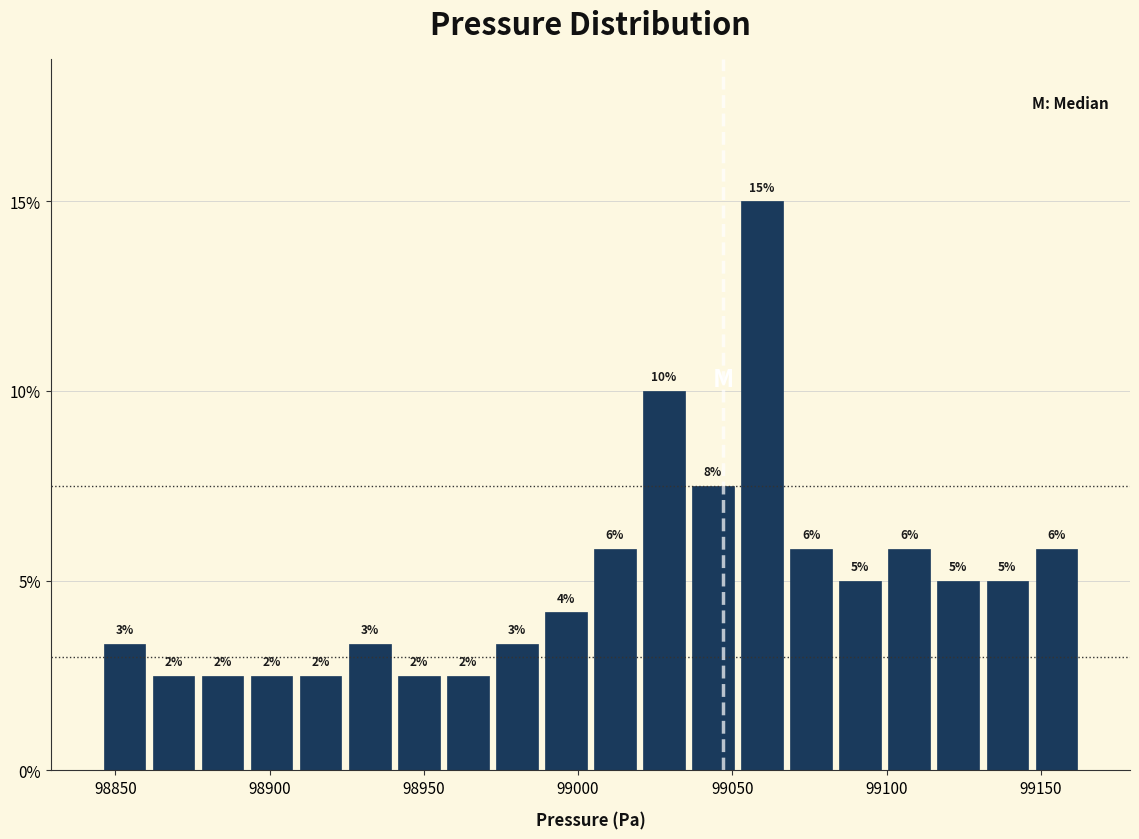

Read against the x-axis, roughly where is the centre of the tallest bar?

99060